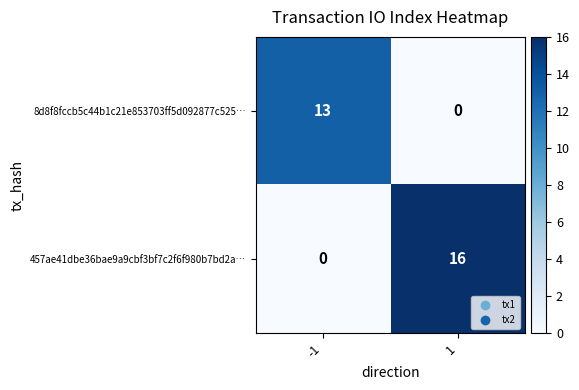

What is the spread (max minus min) of values at -1?

13